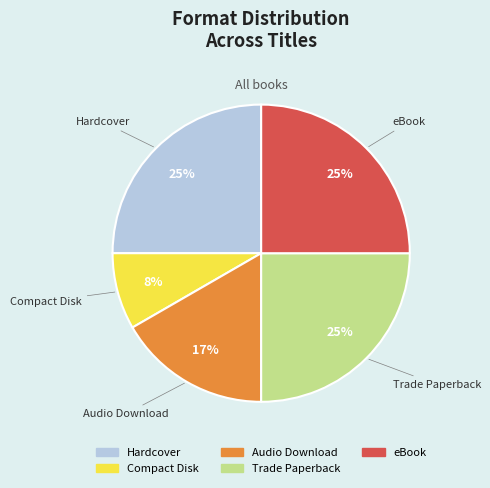

How many slices are in this pie chart?

5